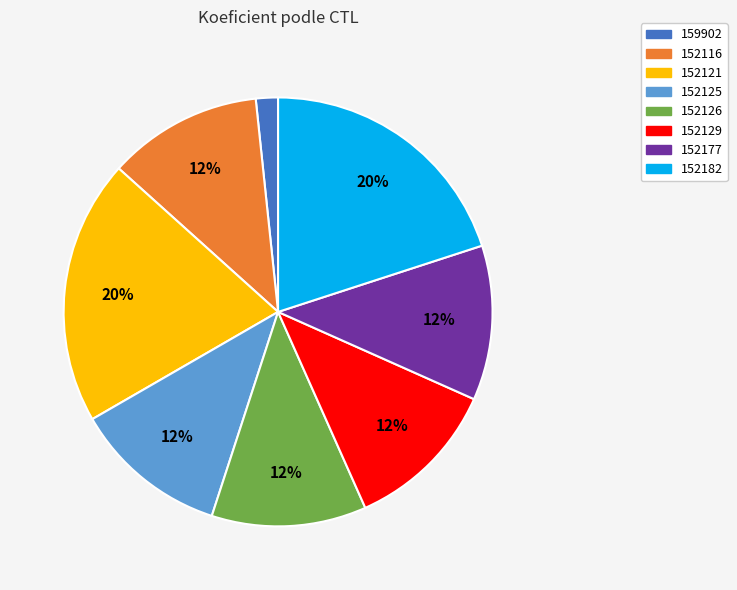

To the nearest percent, what portion does 159902 represent?

2%